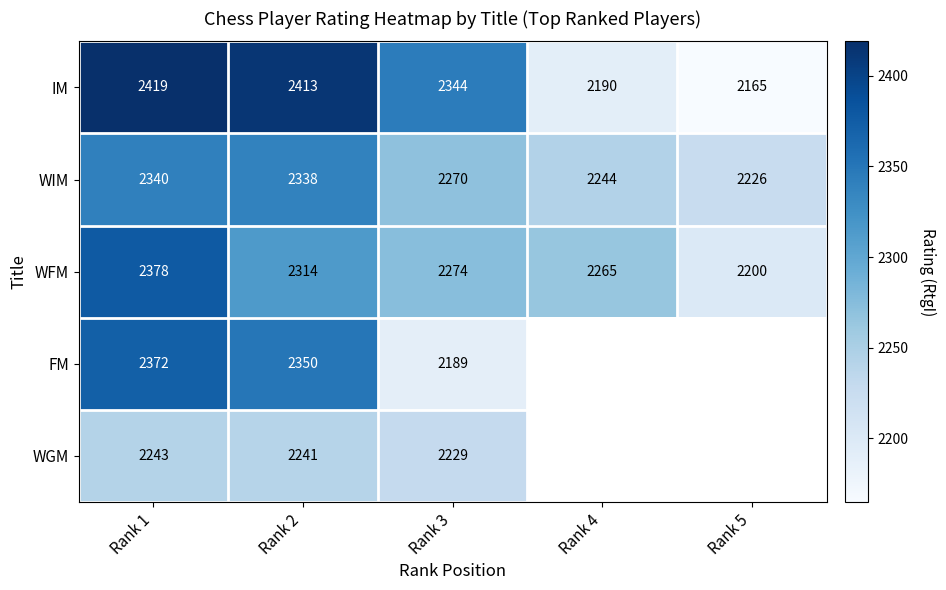

What is the total value across all series at Rank 2?

11656